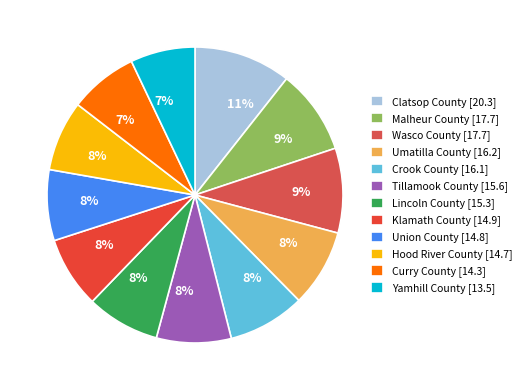

Which category has the smallest portion of the pie?

Yamhill County